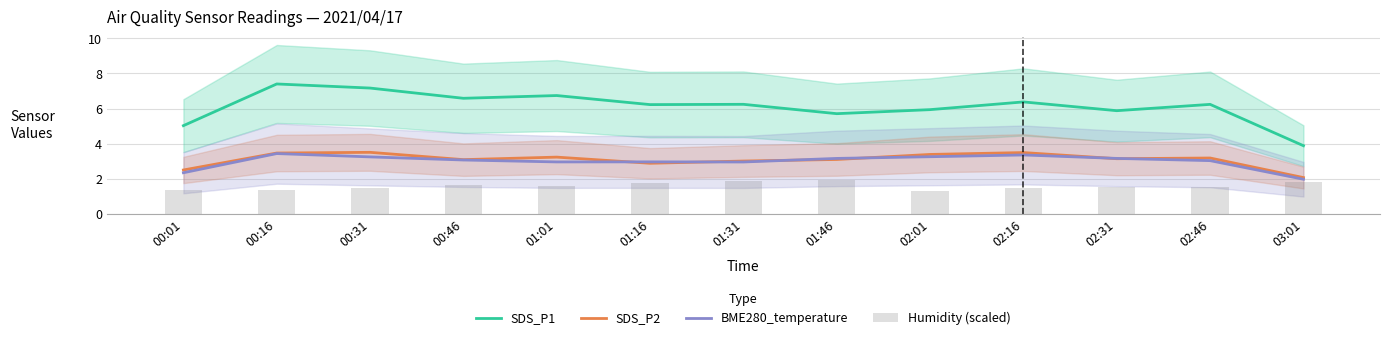

At which label is BME280_temperature closest to 2?

03:01